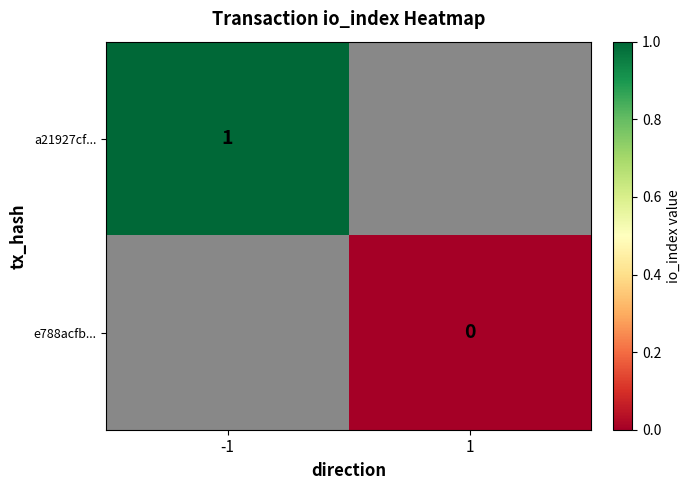

The a21927cf... series shows 1 at -1. True or false?

True